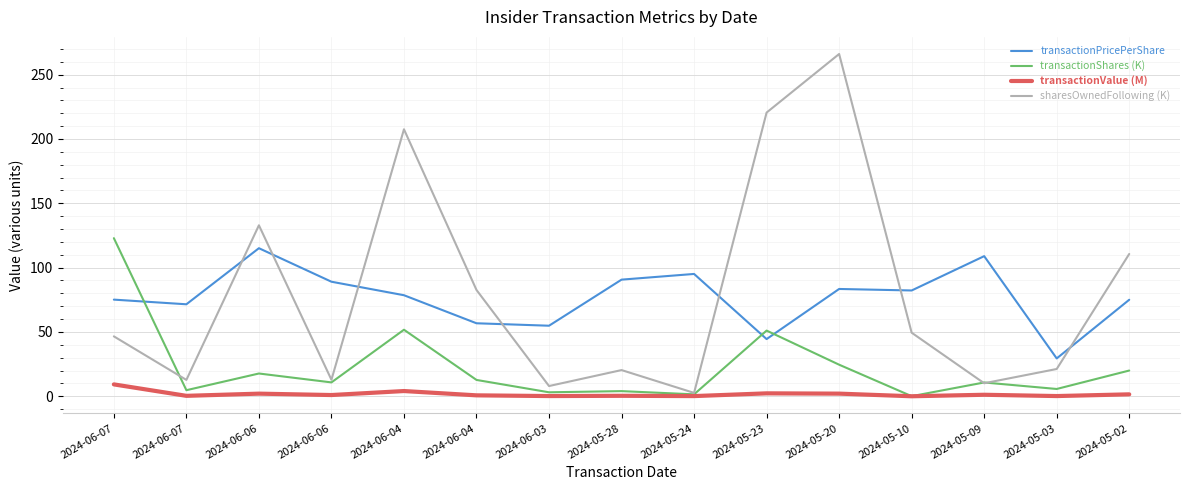

Read the transactionShares (K) value at 2024-05-10.

0.1